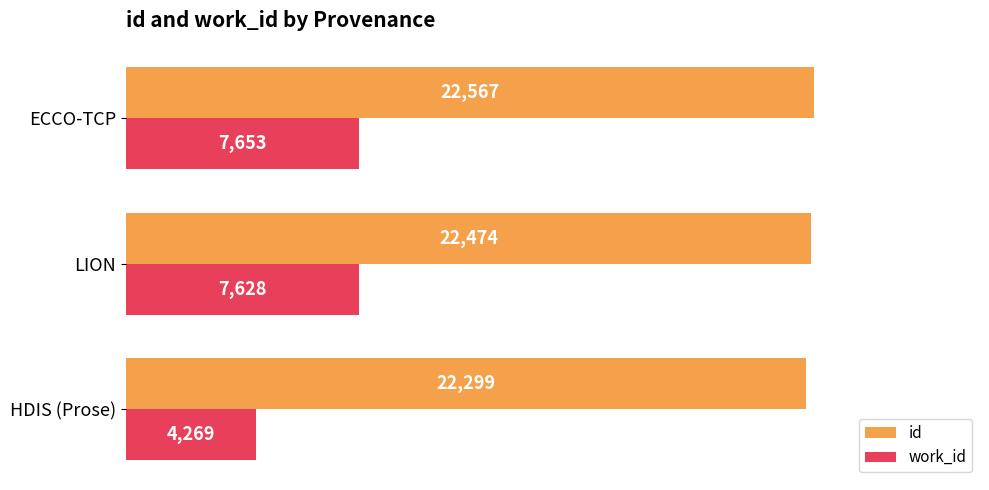

At how many categories does at least one series exceed 12733?

3